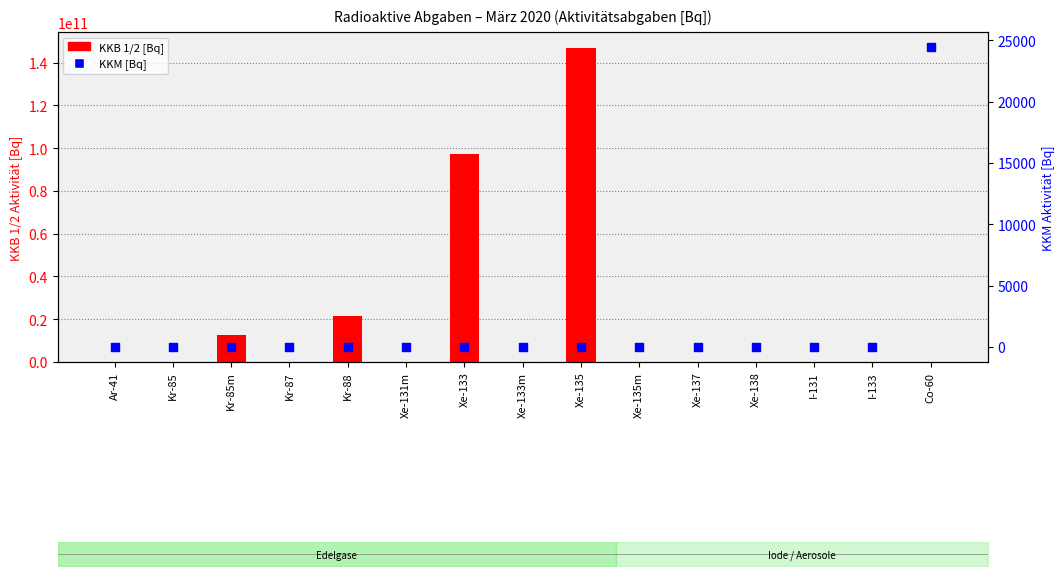

Is the value of KKM [Bq] at Xe-137 greater than the value of KKB 1/2 [Bq] at Kr-88?

No